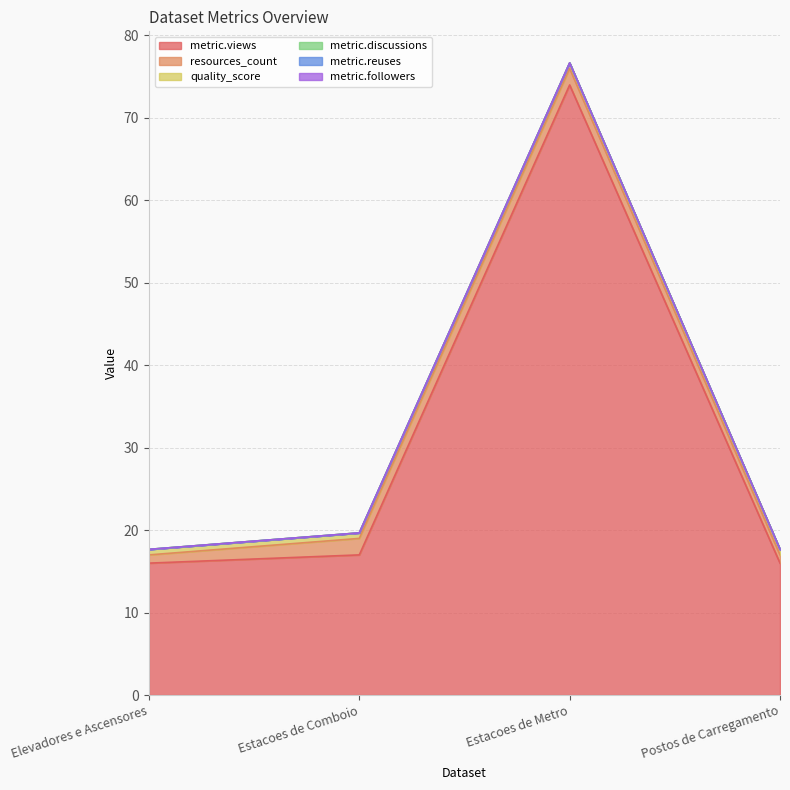

How many resources_count values are between 1 and 2?

4